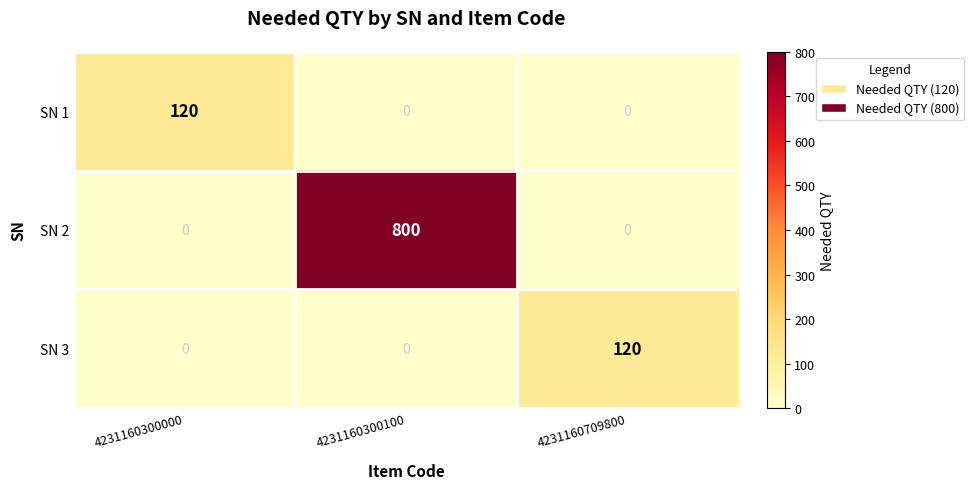

How many values in the SN 1 series exceed 0?

1